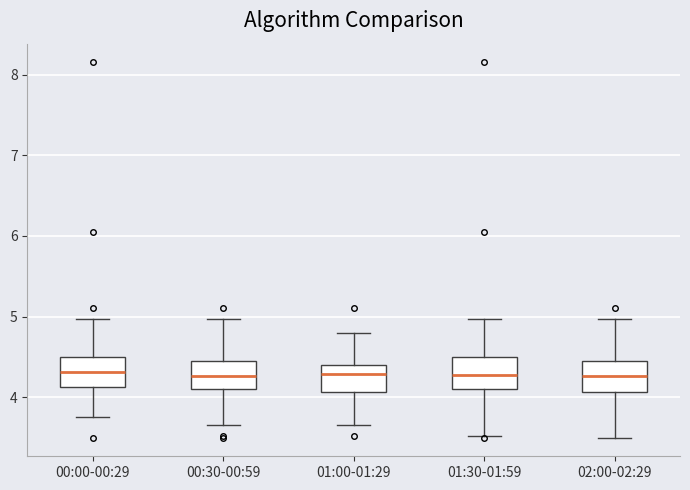

Where does the upper whisker of the box for 01:30-01:59 end on the y-axis? The values are not printed on the chart, so give them approximately, as read against the axis.

5.0